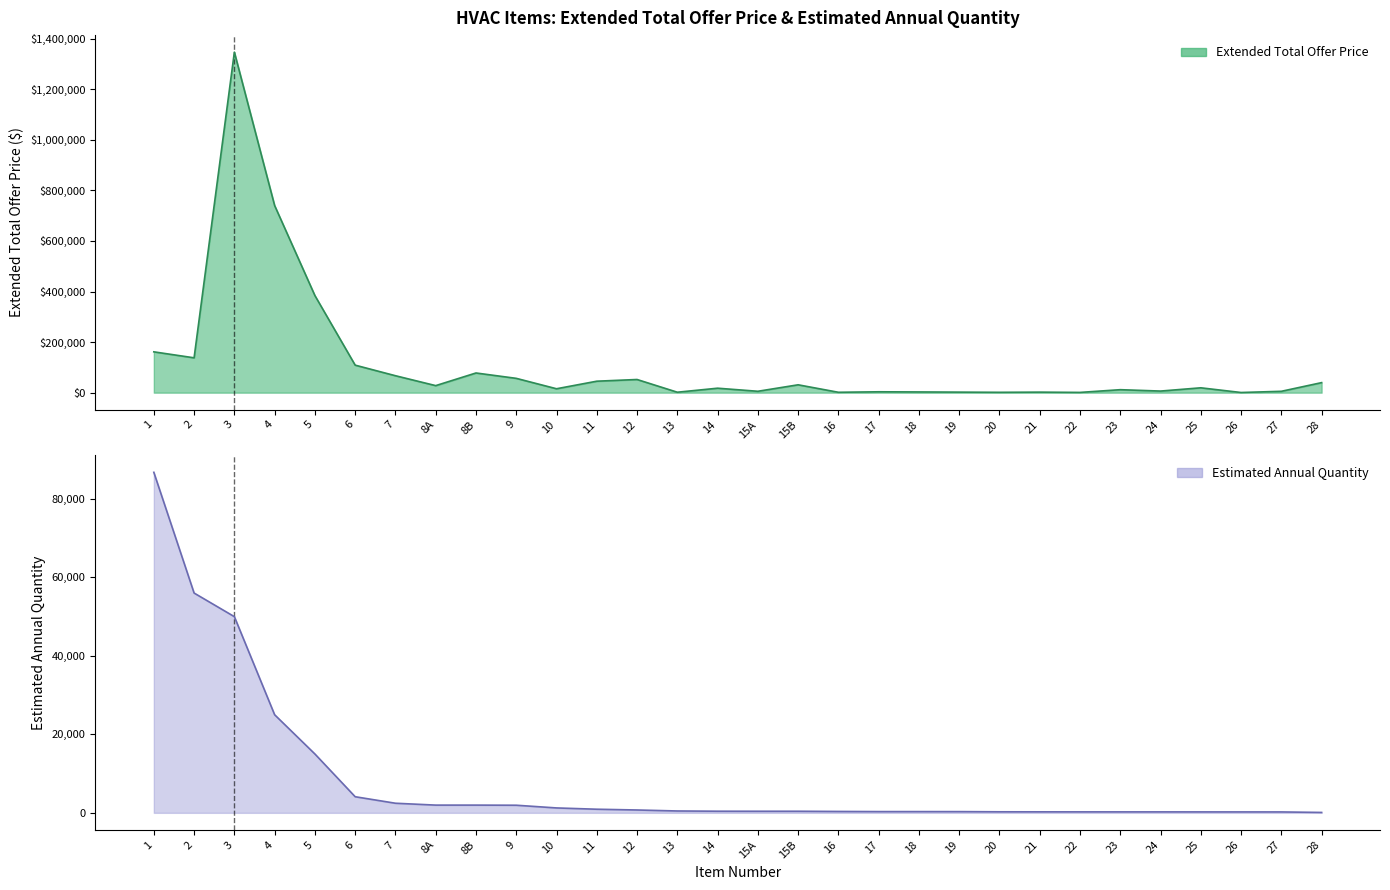

Reading left to right, list all the values displayed in this chart.

Extended Total Offer Price: 1=161427.5	2=137804.3	3=1346400.0	4=739860.0	5=383922.0	6=108803.0	7=66986.6	8A=27846.0	8B=77834.7	9=56621.9	10=15465.4	11=45340.8	12=52060.8	13=1766.8	14=17661.2	15A=5500.9	15B=31104.0	16=1522.3	17=3454.5	18=2858.2	19=2127.4	20=1388.0	21=2122.9	22=985.8	23=11788.1	24=6338.7	25=19204.8	26=642.3	27=5401.5	28=39688.1
Estimated Annual Quantity: 1=86789.0	2=56018.0	3=50000.0	4=25000.0	5=15000.0	6=4105.0	7=2447.0	8A=1970.0	8B=1970.0	9=1939.0	10=1249.0	11=921.0	12=725.0	13=474.0	14=414.0	15A=405.0	15B=405.0	16=353.0	17=317.0	18=316.0	19=310.0	20=264.0	21=255.0	22=248.0	23=244.0	24=243.0	25=238.0	26=234.0	27=229.0	28=99.0